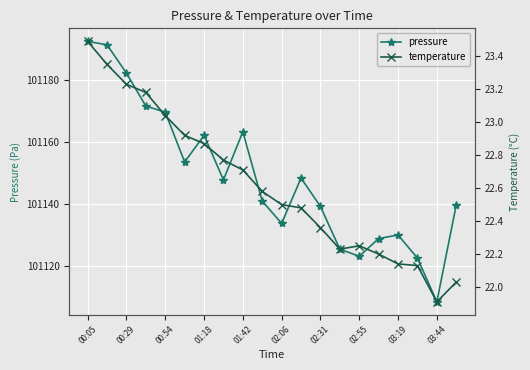

True or false: pressure has more than 1 interior local peaks.

True